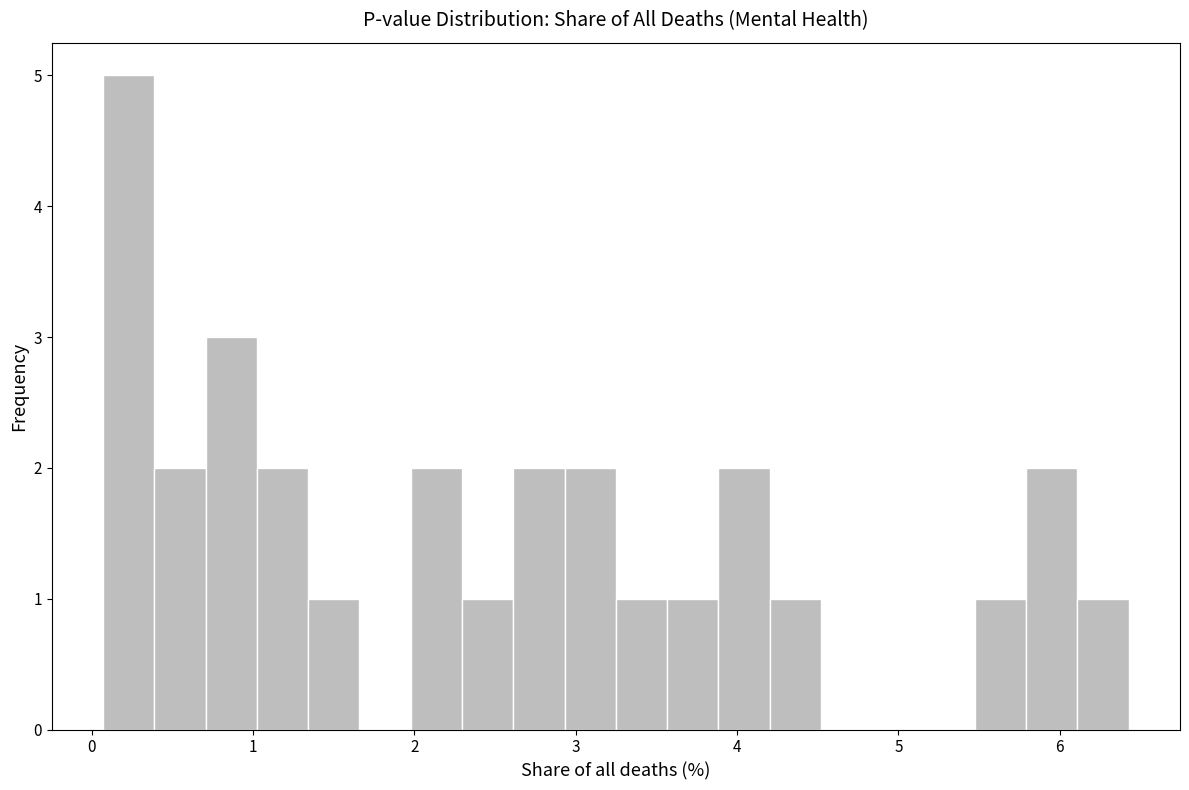

Around what value on the x-axis is the tallest bar? Give the approximate position of its centre, as read against the axis.

0.2